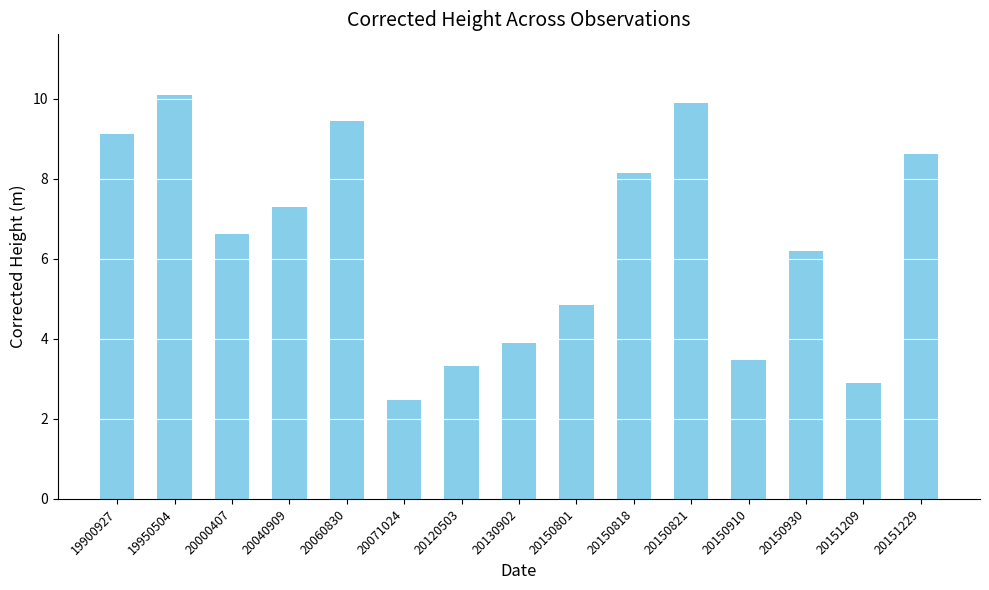

Read the value at 20000407.

6.6